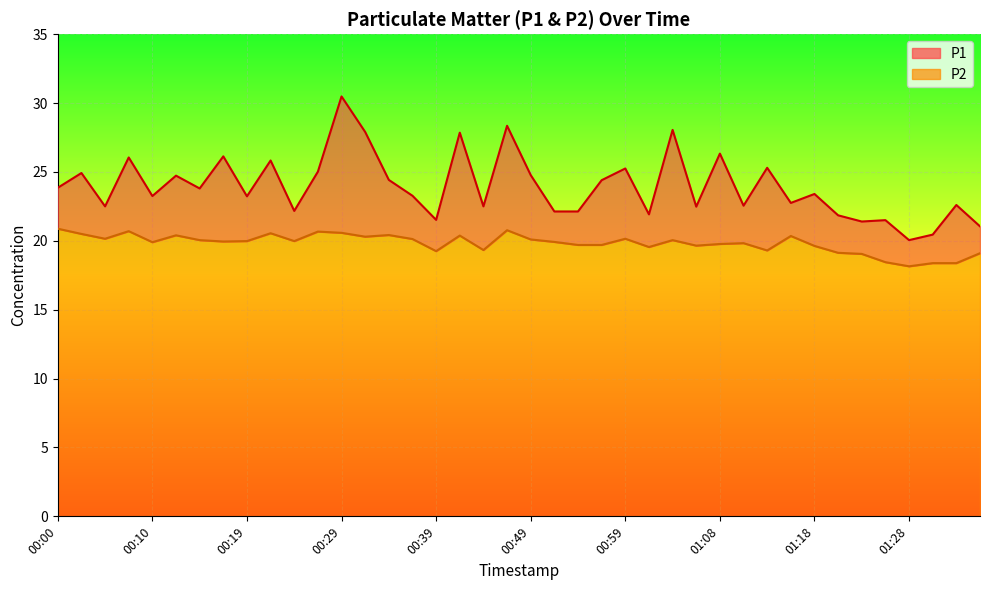

What is the difference between the maximum and minimum values in the P2 series?

2.7